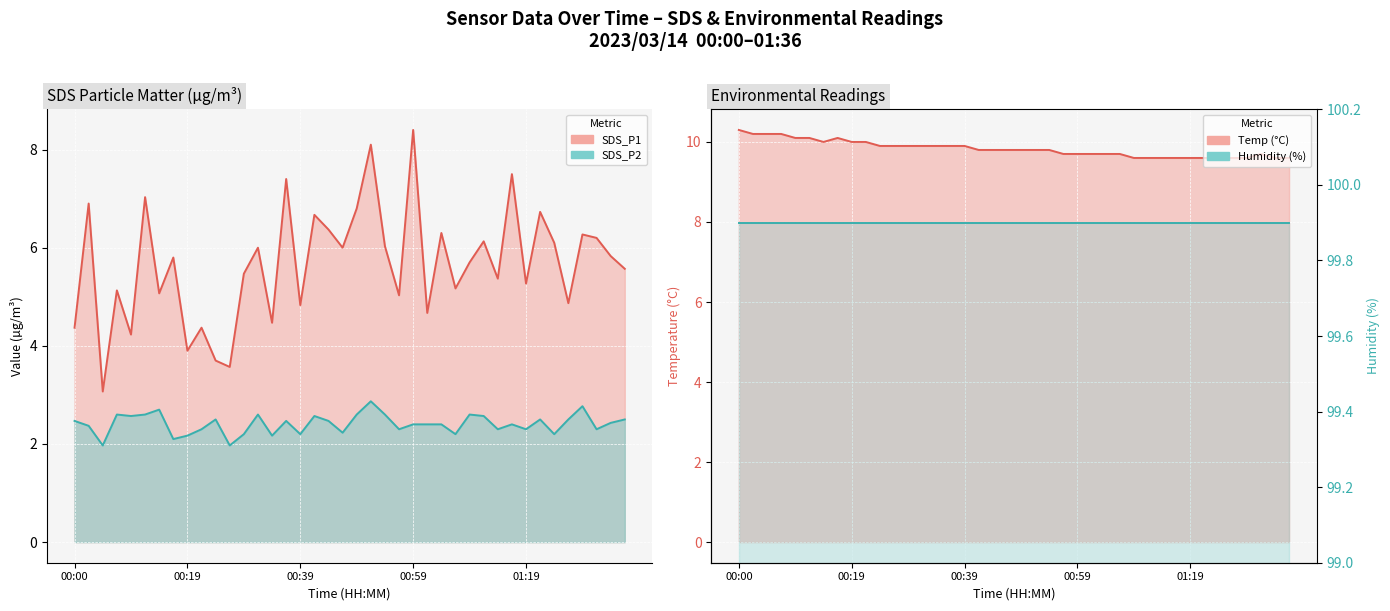

What value does the Temp (°C) series have at 7?

10.1